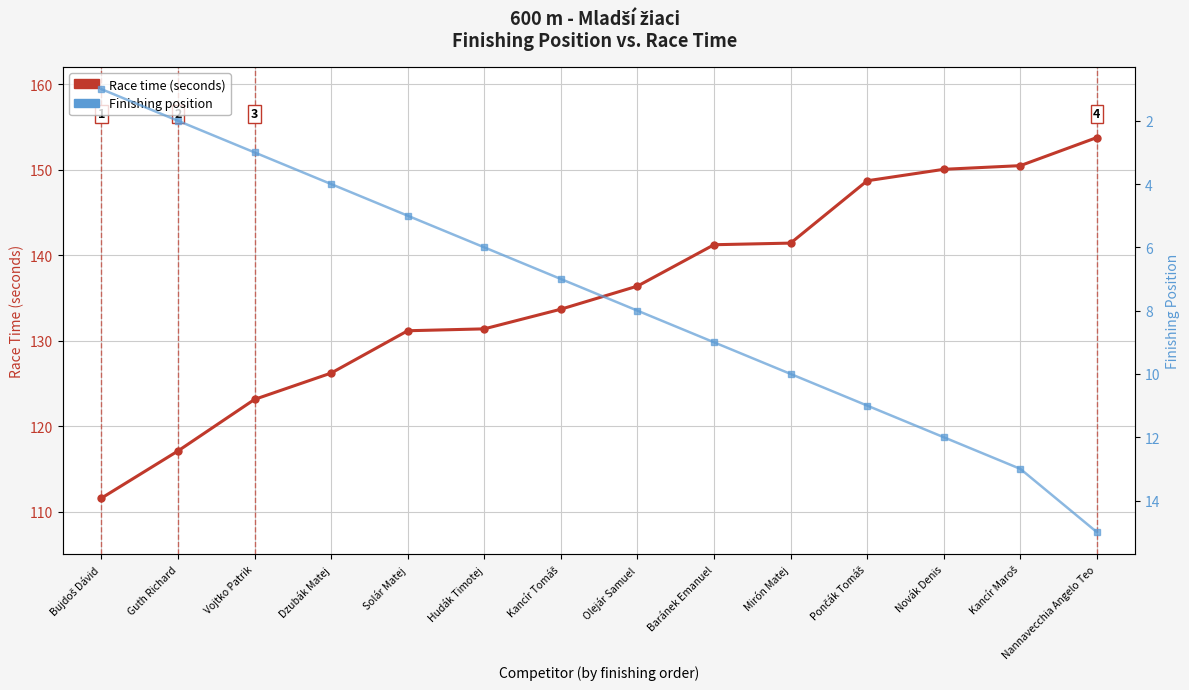

What is the value of the Race time (seconds) point at the 6th from the left?

131.4